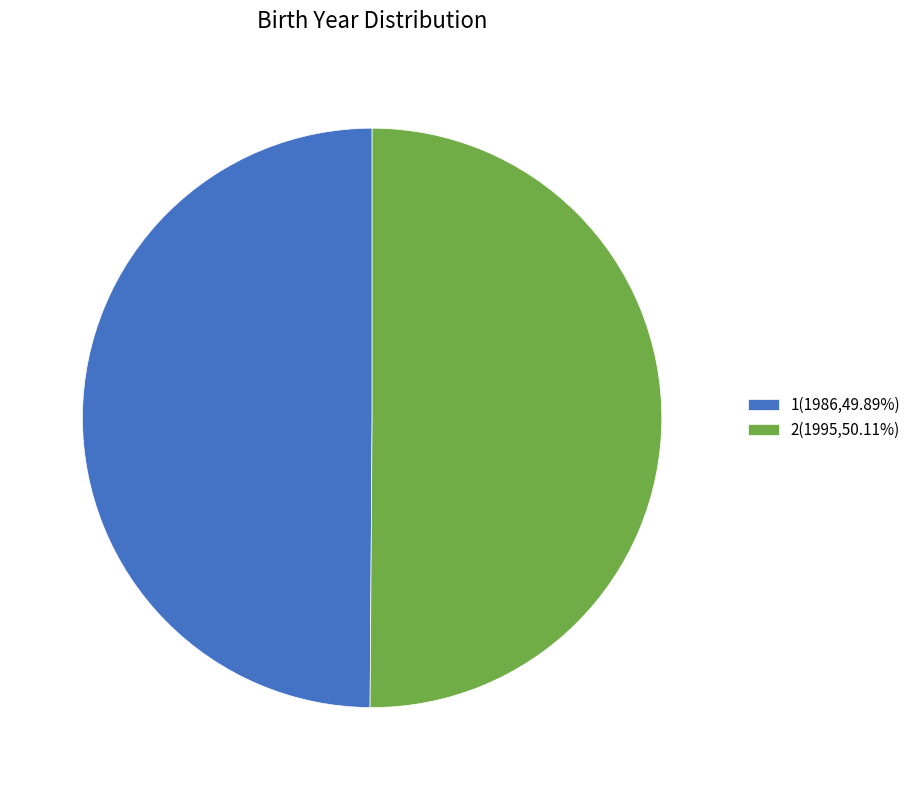

Approximately how many times larger is the value at 1(1986,49.89%) compared to 2(1995,50.11%)?

1.0